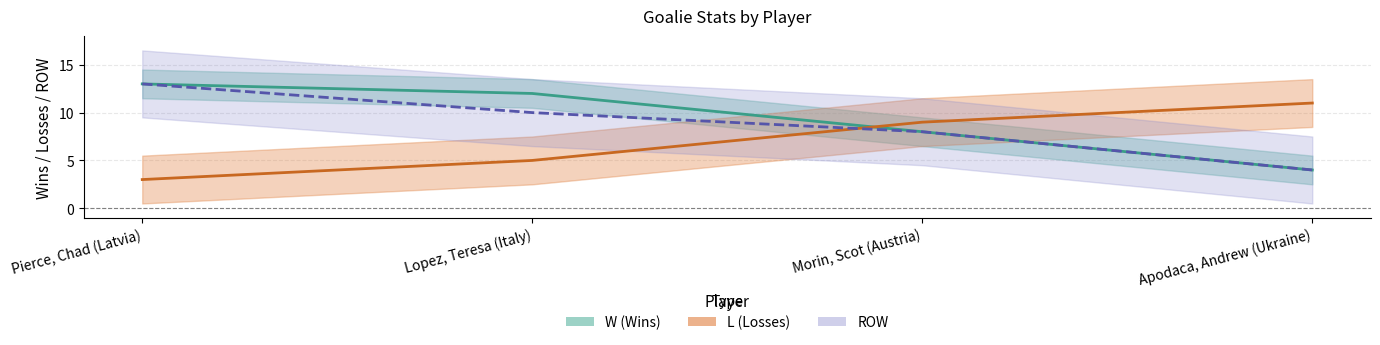

Count the number of data series in this chart.

3